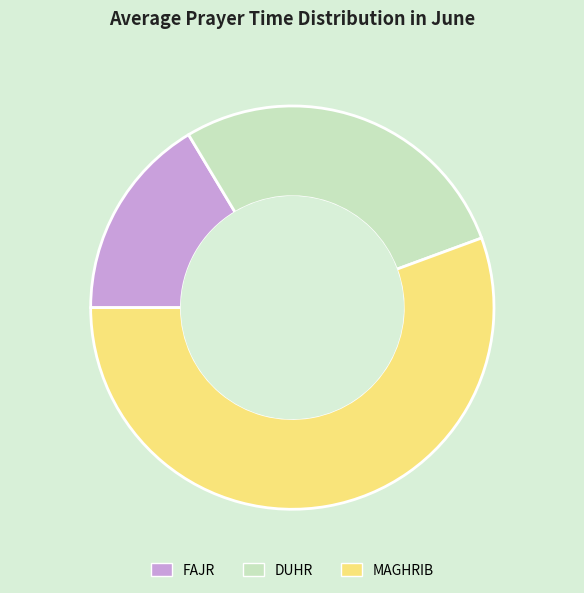

What is the ratio of the value at MAGHRIB to the value at DUHR?

2.0